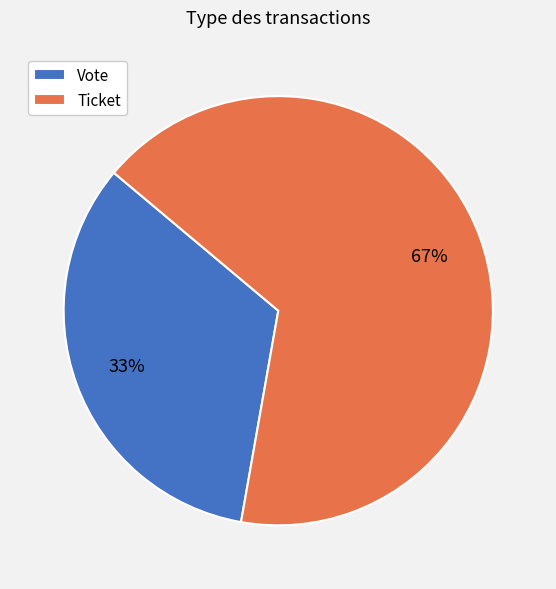

Which has a higher value, Vote or Ticket?

Ticket